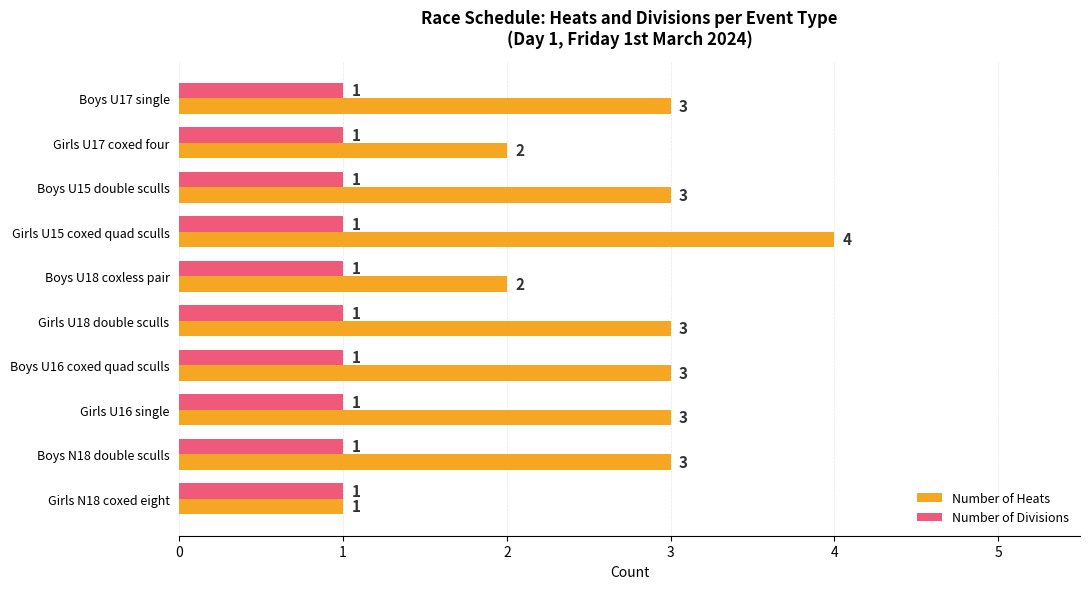

Read the Number of Heats value at Boys N18 double sculls.

3